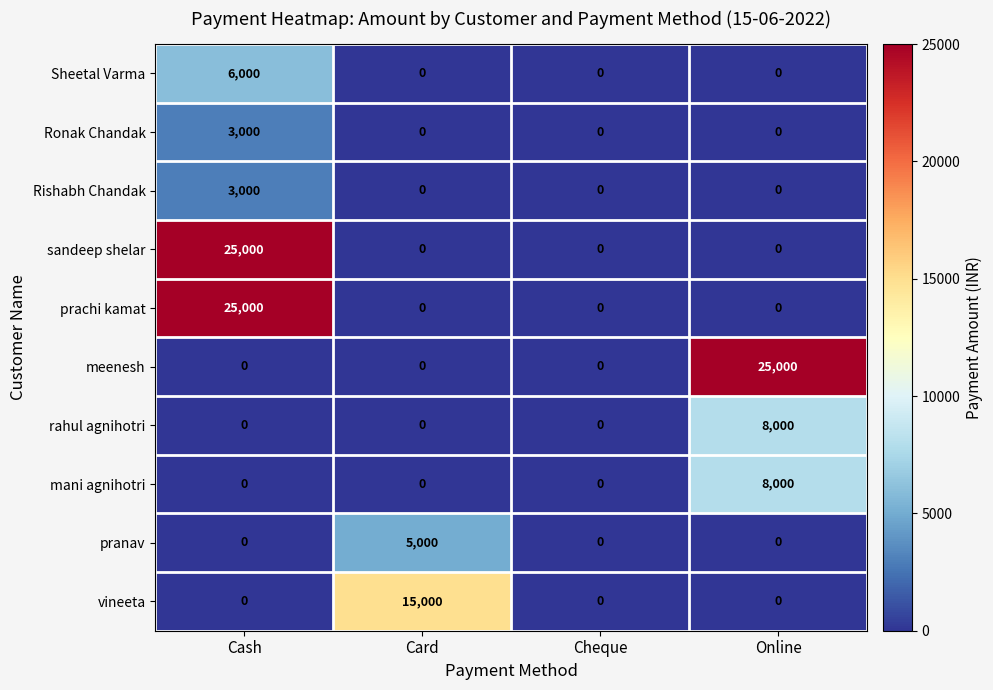

How many categories are shown in the chart?

4